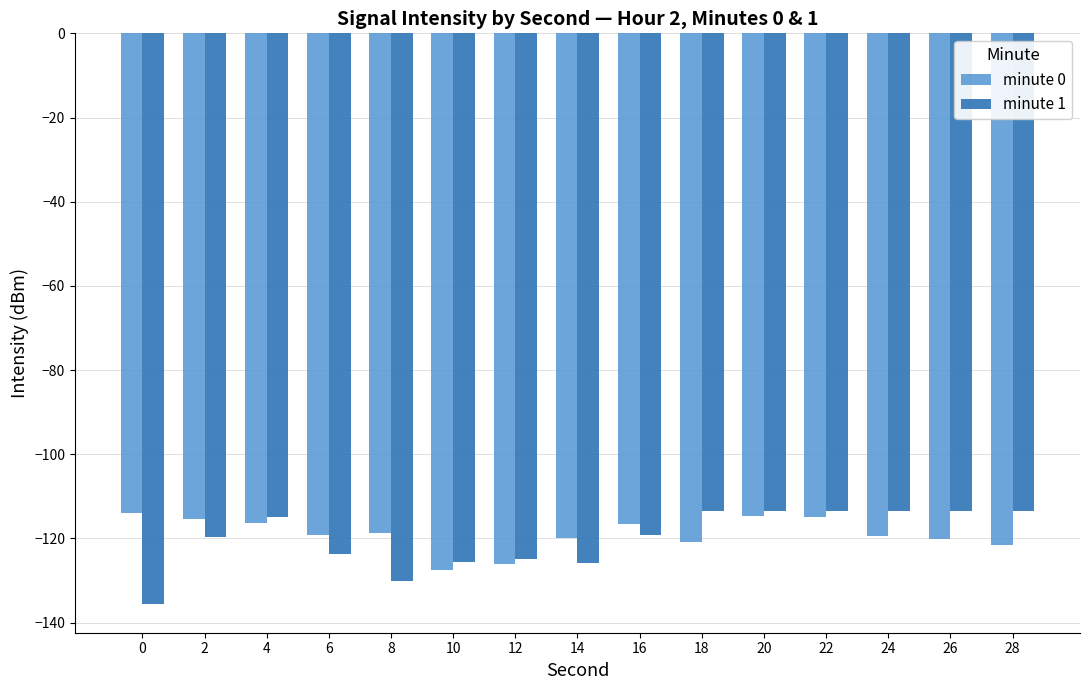

True or false: minute 1 has a value of -63.8 at 4.

False